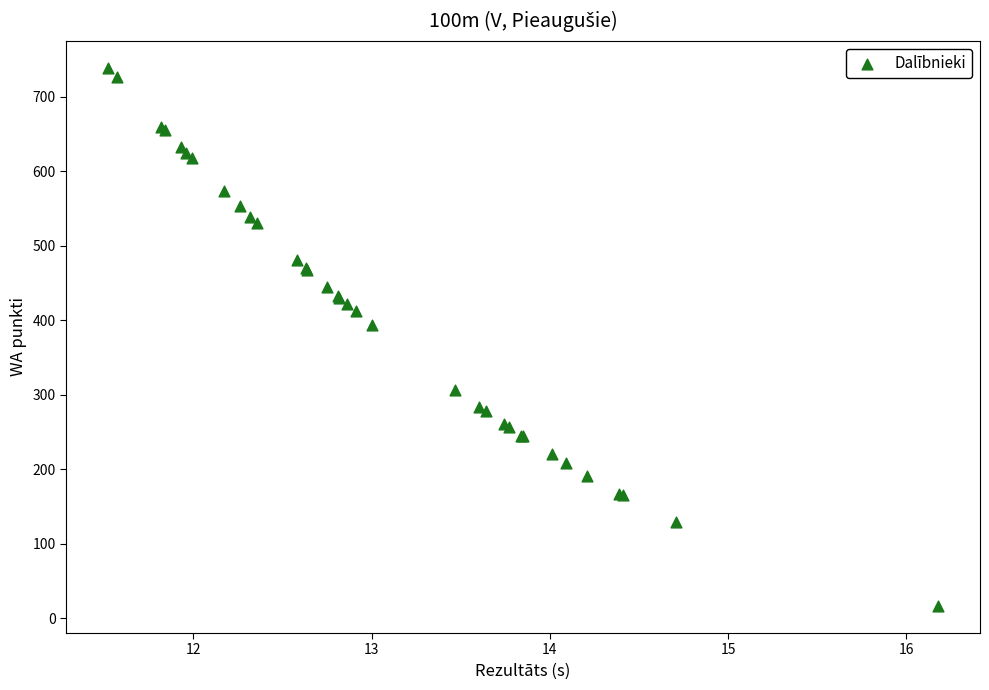

What Y value in the scatter plot is closest to 377?

394